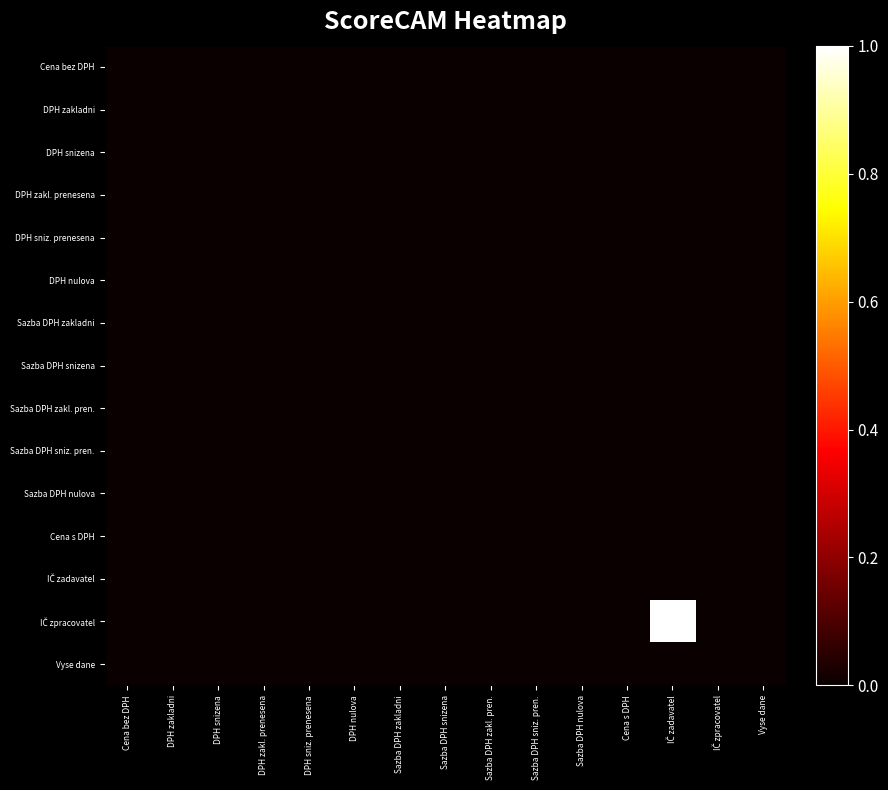

At how many categories does at least one series exceed 0?

11